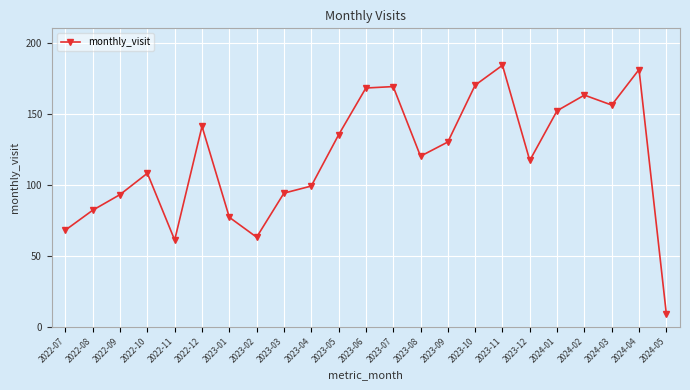

Where is the first local maximum?

2022-10